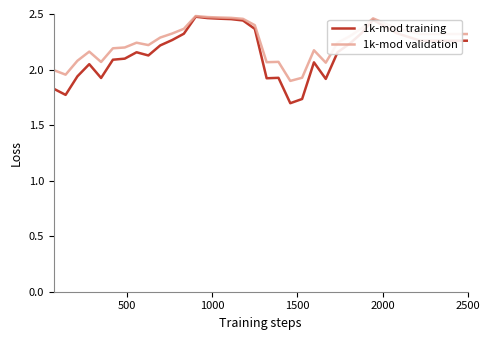

Which series has the largest range (max minus min)?

1k-mod training